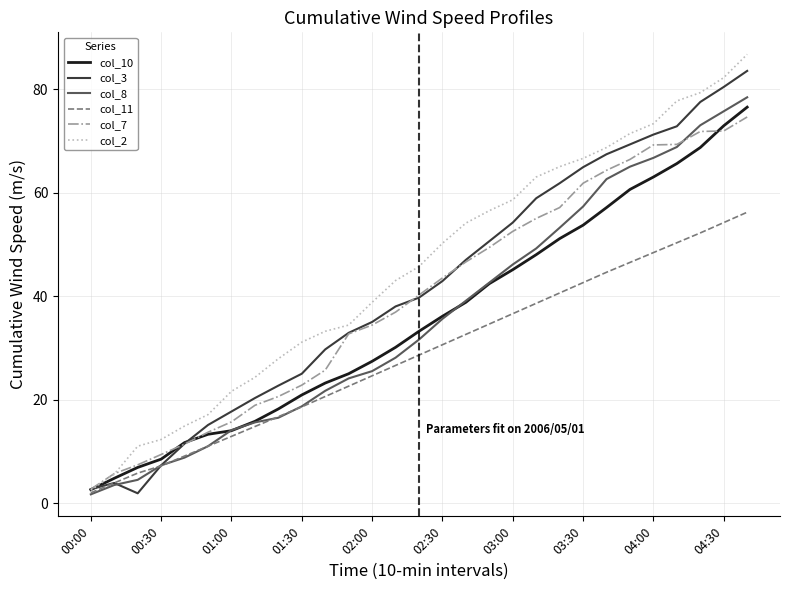

Which series has the largest total across all categories?

col_2